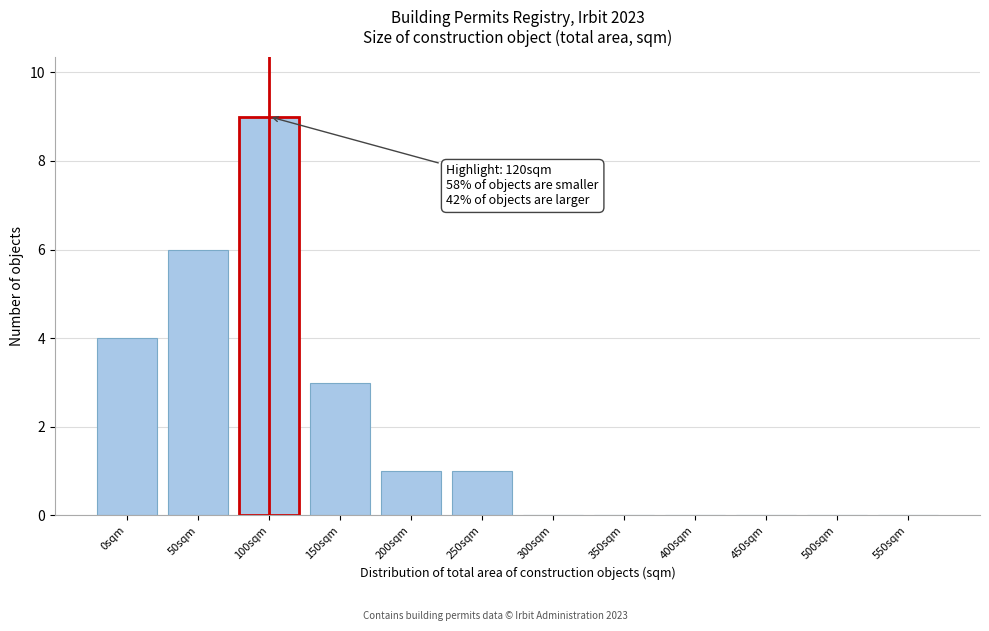

Reading left to right, transcribe all the data shown in this chart.

0sqm=4	50sqm=6	100sqm=9	150sqm=3	200sqm=1	250sqm=1	300sqm=0	350sqm=0	400sqm=0	450sqm=0	500sqm=0	550sqm=0